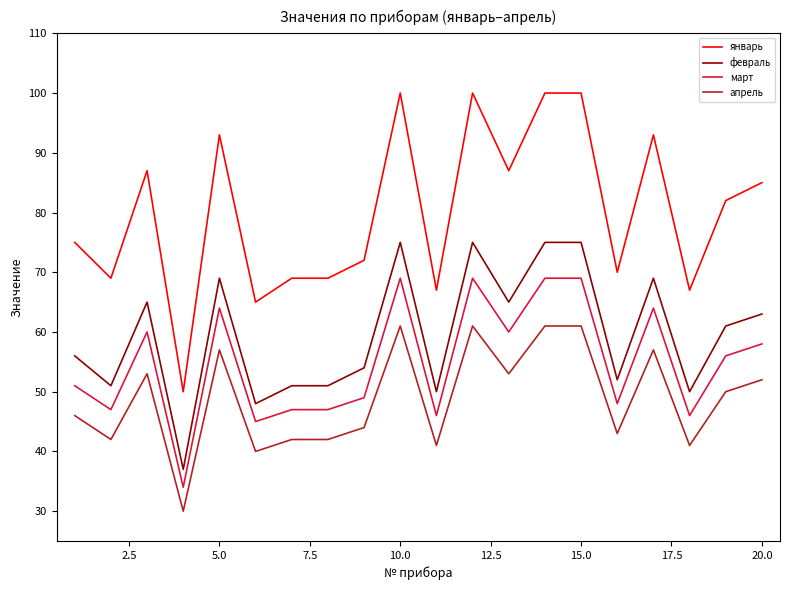

What is the difference between the maximum and minimum values in the апрель series?

31